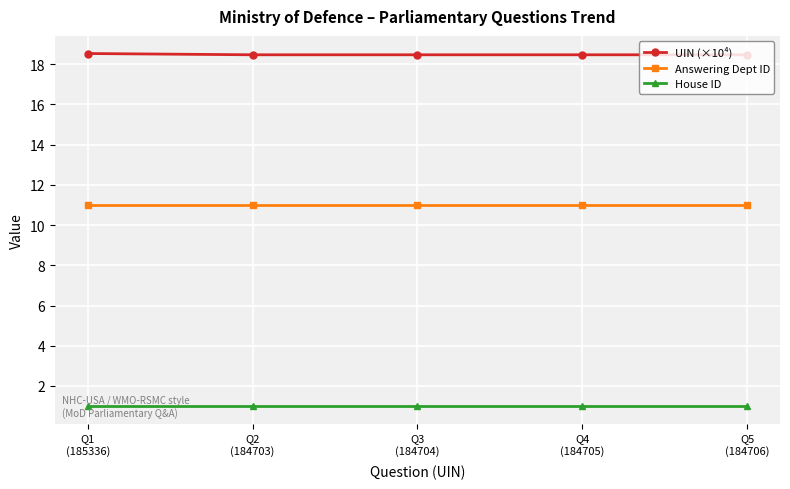

Reading right to left, list all the values displayed in this chart.

UIN (×10⁴): 18.5	18.5	18.5	18.5	18.5
Answering Dept ID: 11.0	11.0	11.0	11.0	11.0
House ID: 1.0	1.0	1.0	1.0	1.0